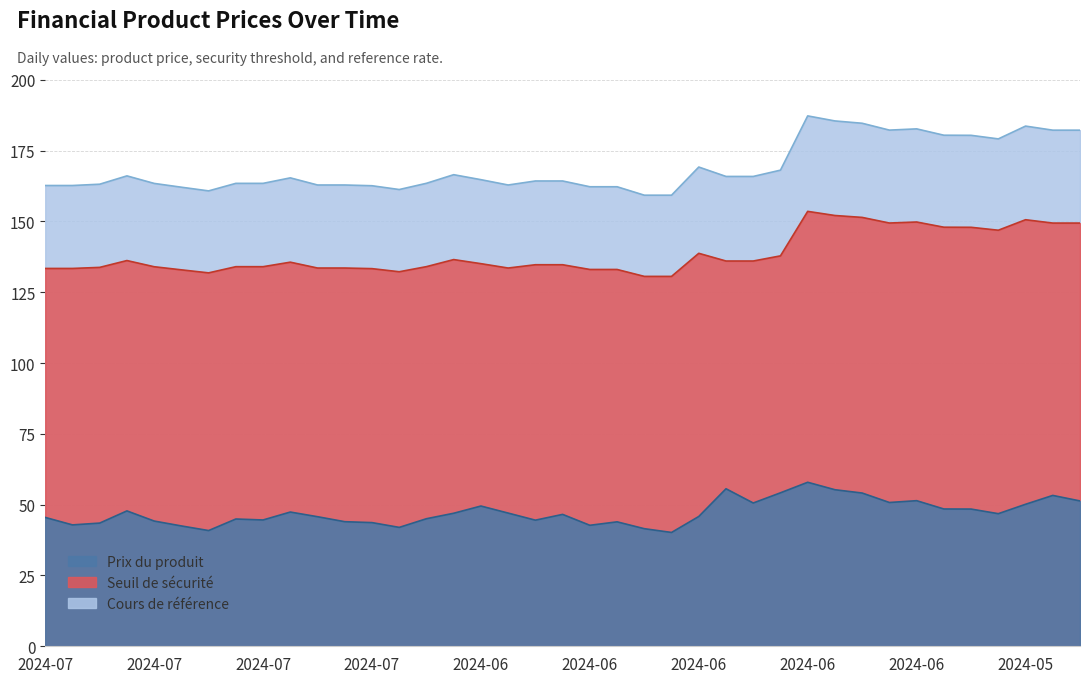

The Prix du produit series shows 81.5 at 2024-05-29. True or false?

False